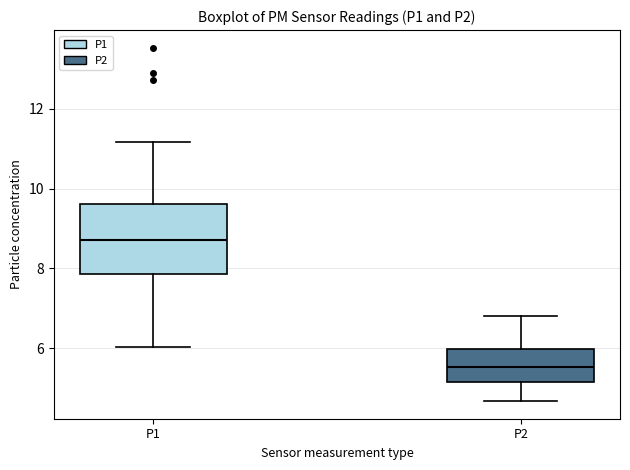

Where does the upper whisker of the box for P1 end on the y-axis? The values are not printed on the chart, so give them approximately, as read against the axis.

11.2